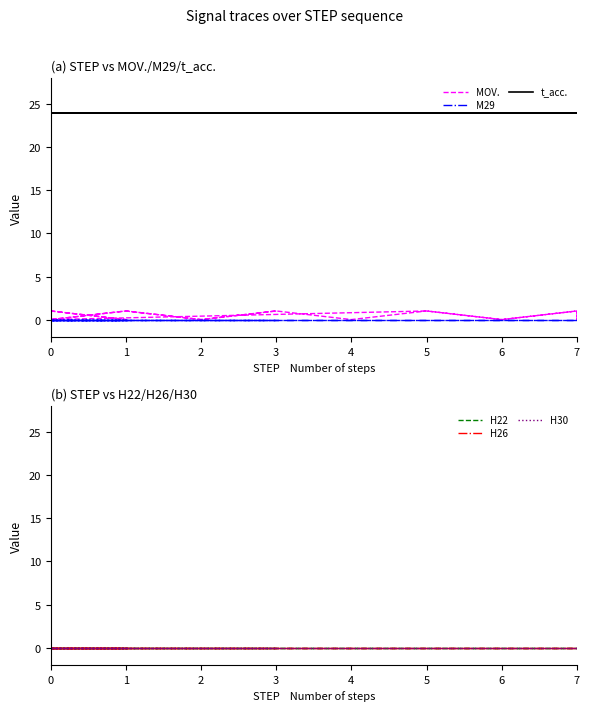

True or false: H26 and H22 cross at least once.

False